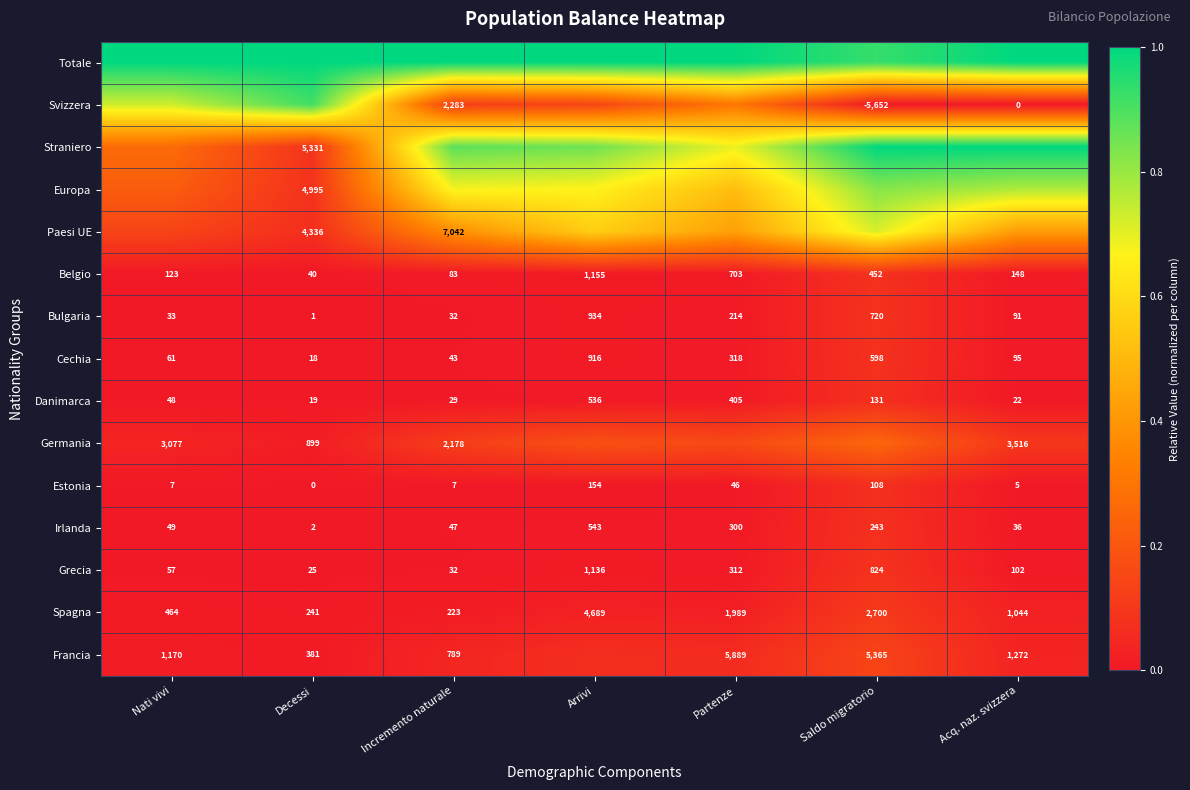

Is the value of Germania at Acq. naz. svizzera greater than the value of Estonia at Saldo migratorio?

Yes